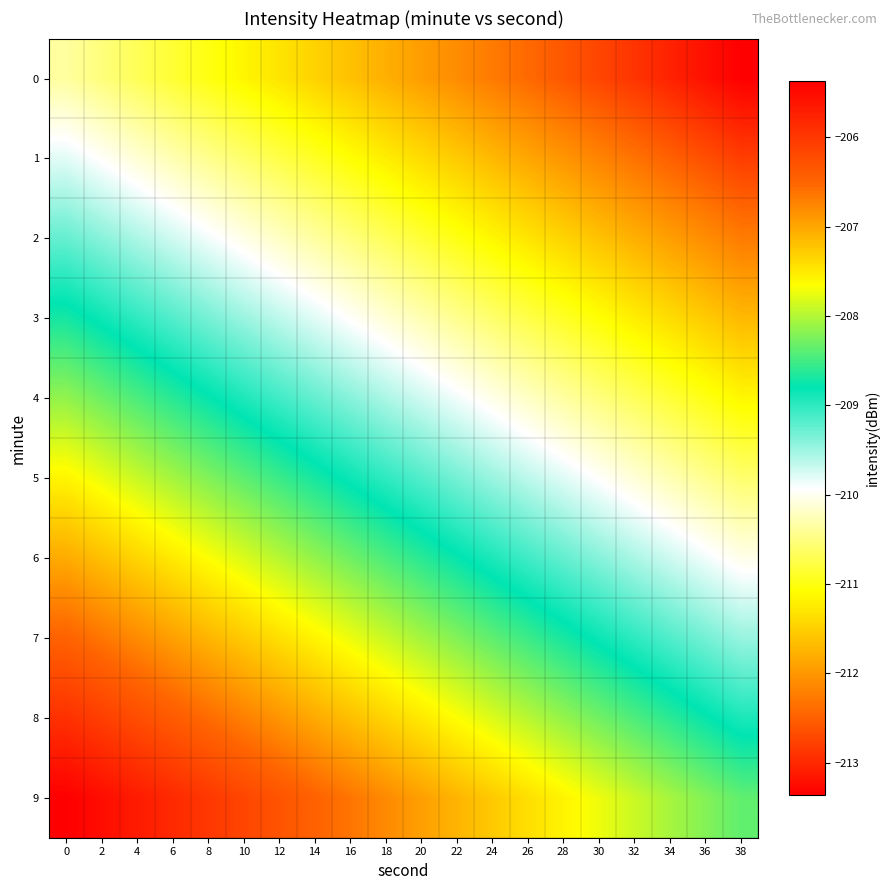

Count the number of data series in this chart.

10